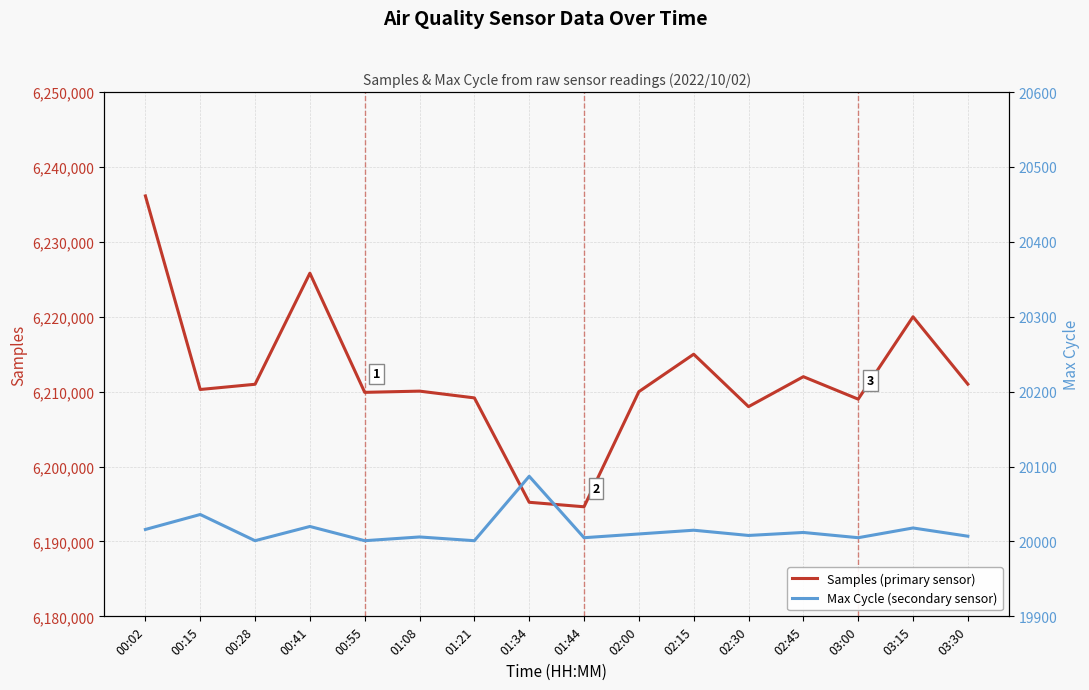

Reading right to left, list all the values displayed in this chart.

Samples (primary sensor): 6211000	6220000	6209000	6212000	6208000	6215000	6210000	6194630	6195229	6209168	6210072	6209908	6225819	6210987	6210289	6236137
Max Cycle (secondary sensor): 20007	20018	20005	20012	20008	20015	20010	20005	20087	20001	20006	20001	20020	20001	20036	20016